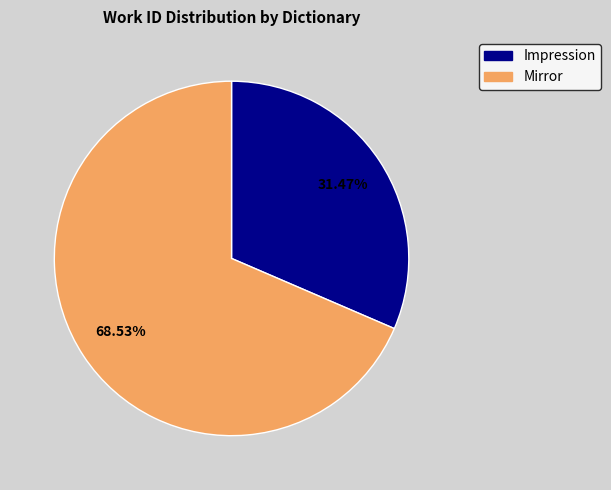

Count the number of slices in the pie.

2